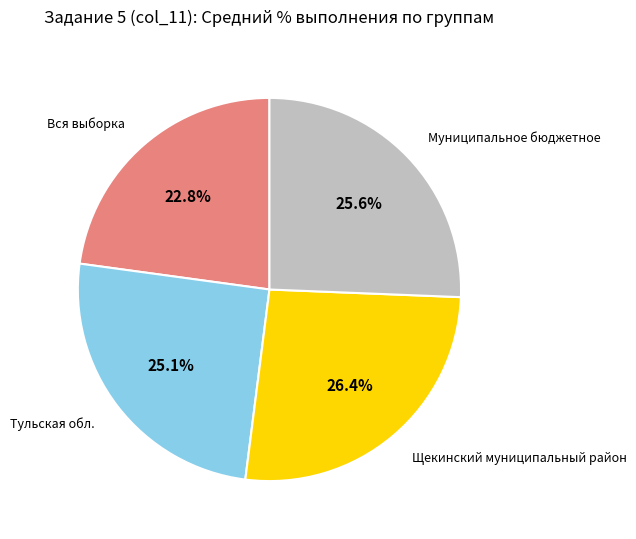

Is there any slice that represents more than half of the pie?

No